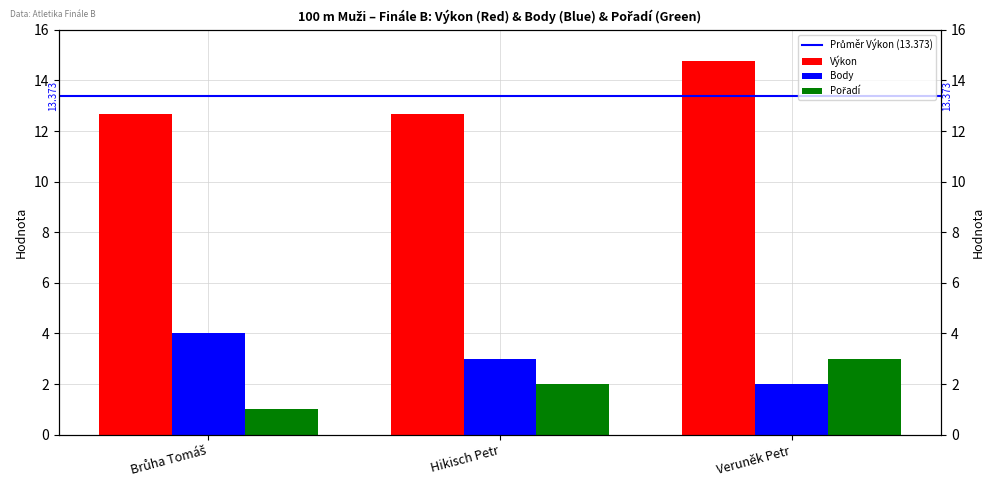

What is the difference between the highest and lowest values at Brůha Tomáš?

11.7